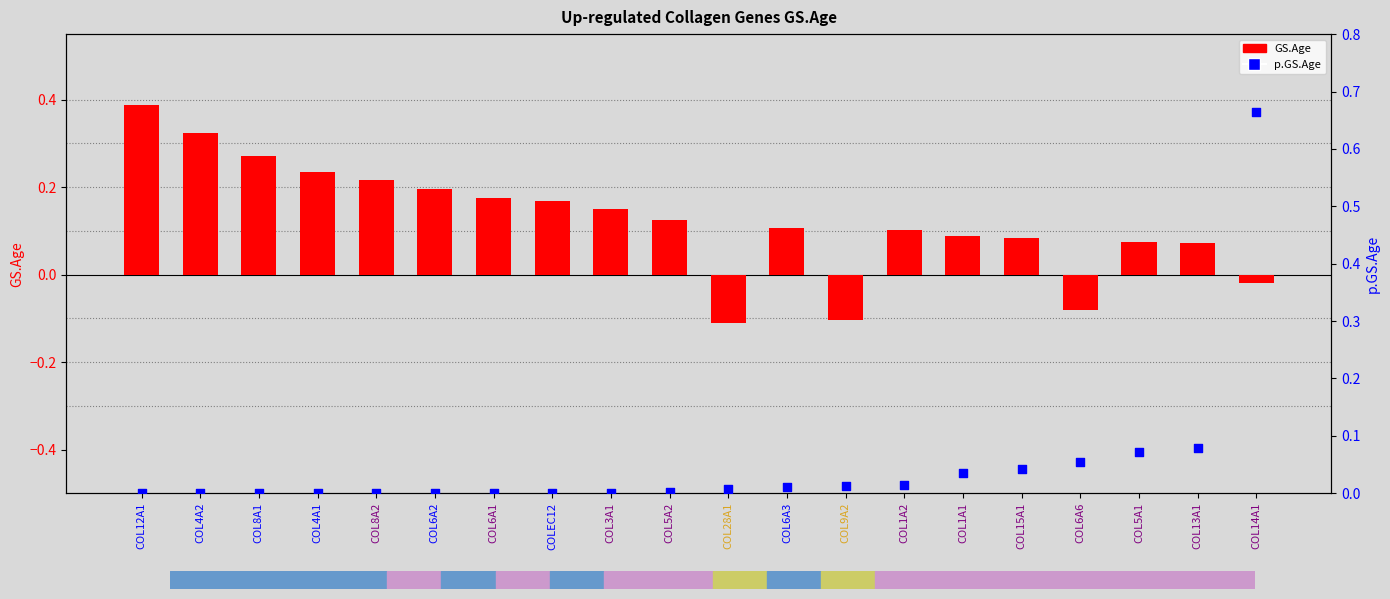

What are all the series names shown in the legend?

GS.Age, p.GS.Age